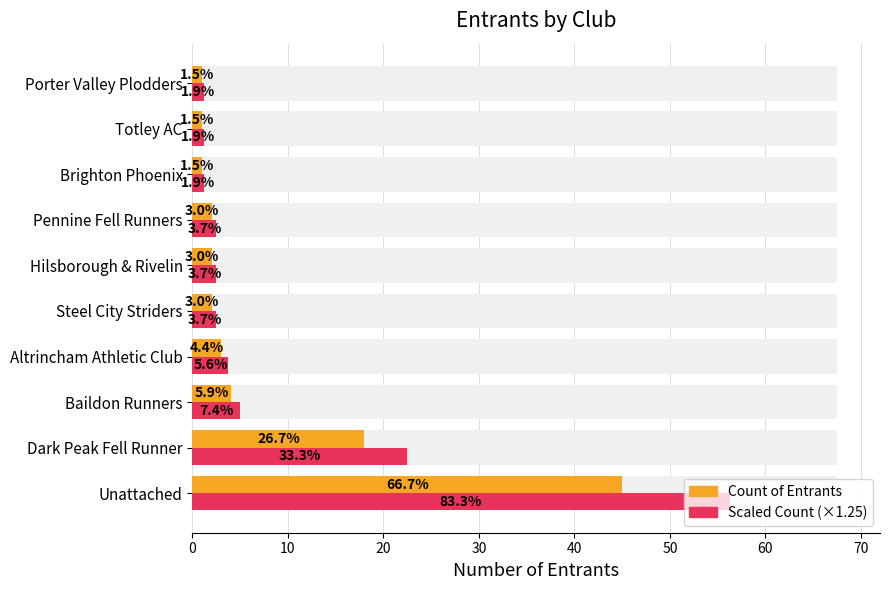

Rank the series at Pennine Fell Runners from lowest to highest value.

Count of Entrants, Scaled Count (×1.25)